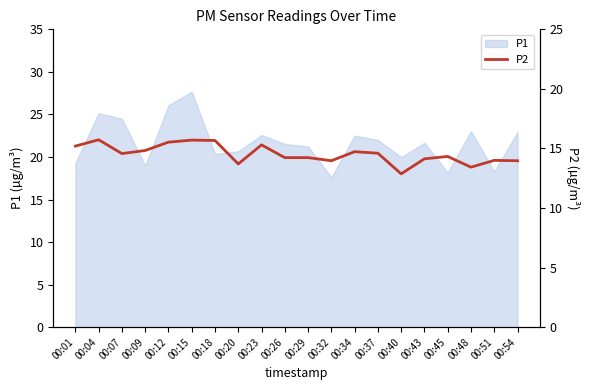

How many values are below 14?

5